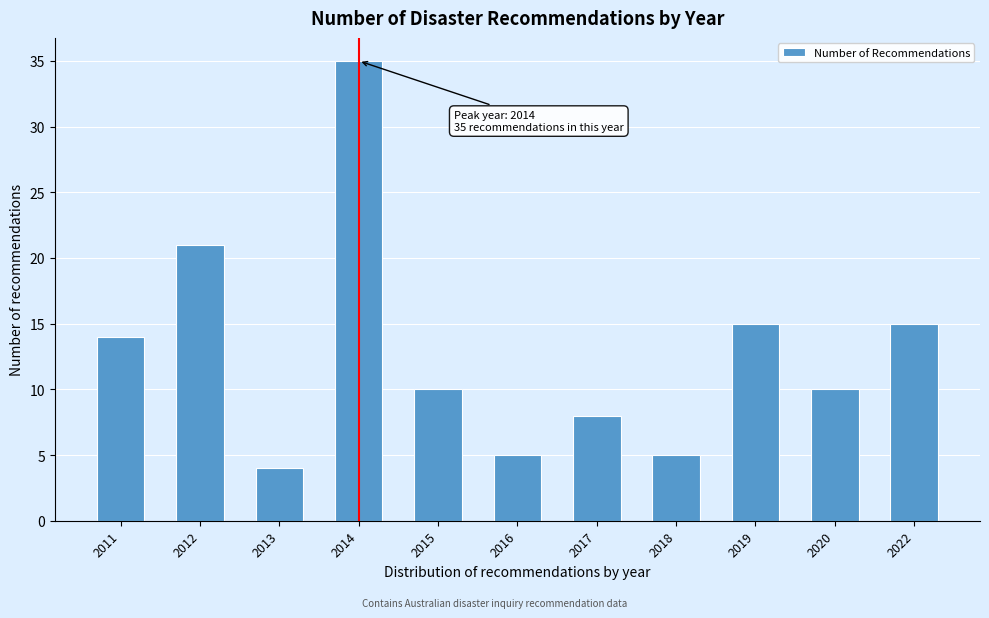

Reading right to left, extract all data points from this chart.

2022=15	2020=10	2019=15	2018=5	2017=8	2016=5	2015=10	2014=35	2013=4	2012=21	2011=14